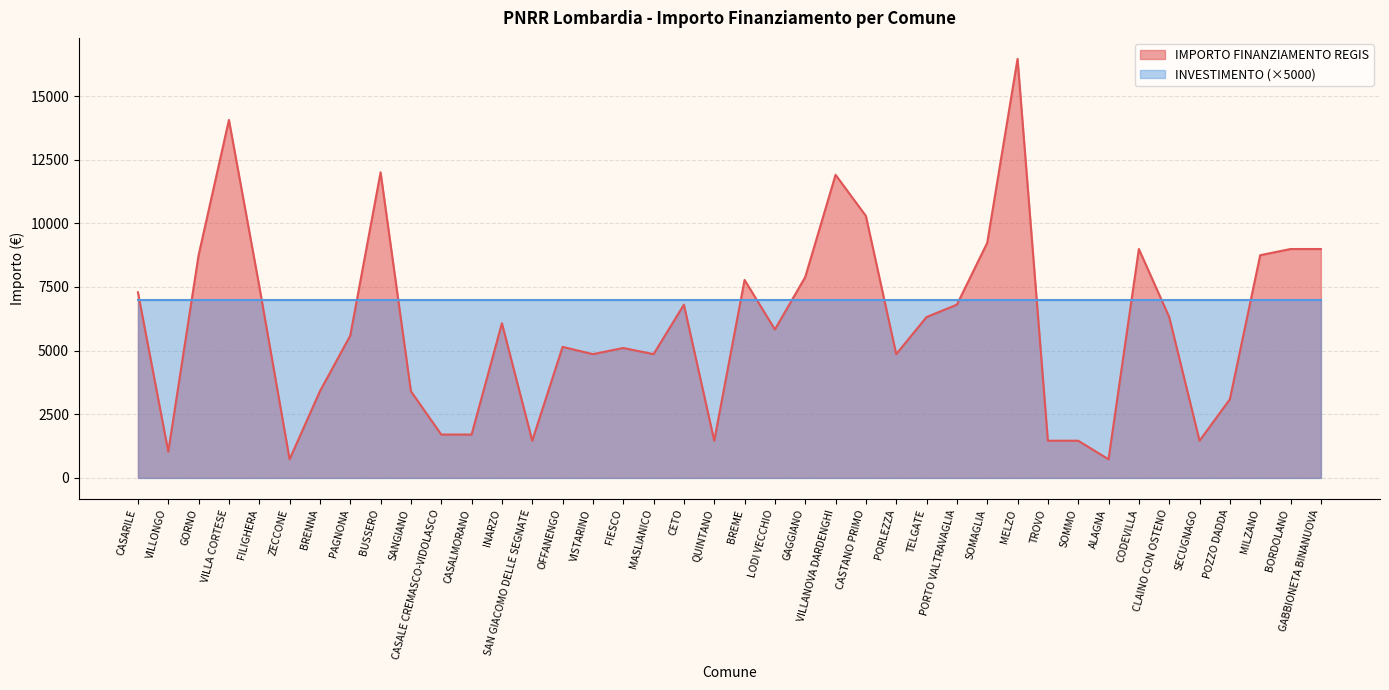

What is the label of the 25th point from the right?

VISTARINO